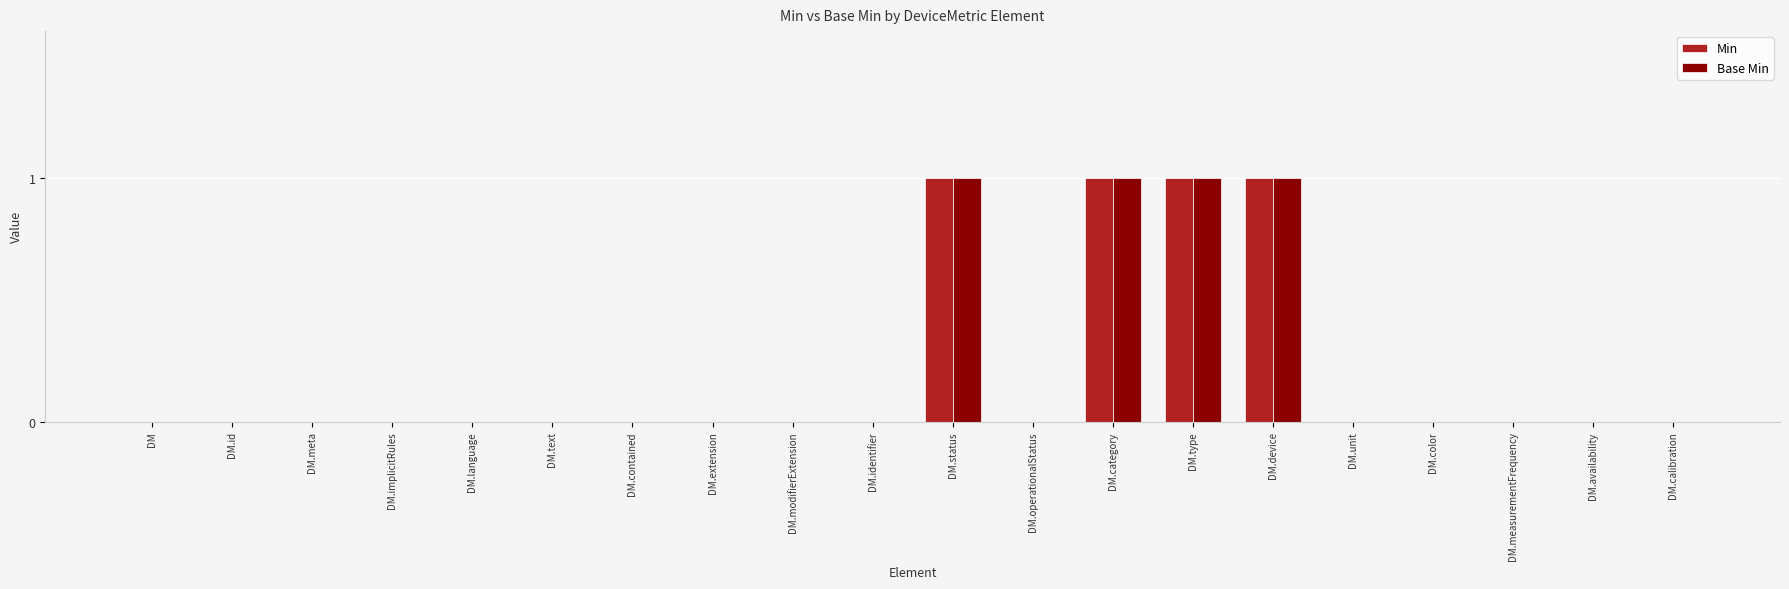

True or false: Base Min has a value of 0 at DM.id.

True